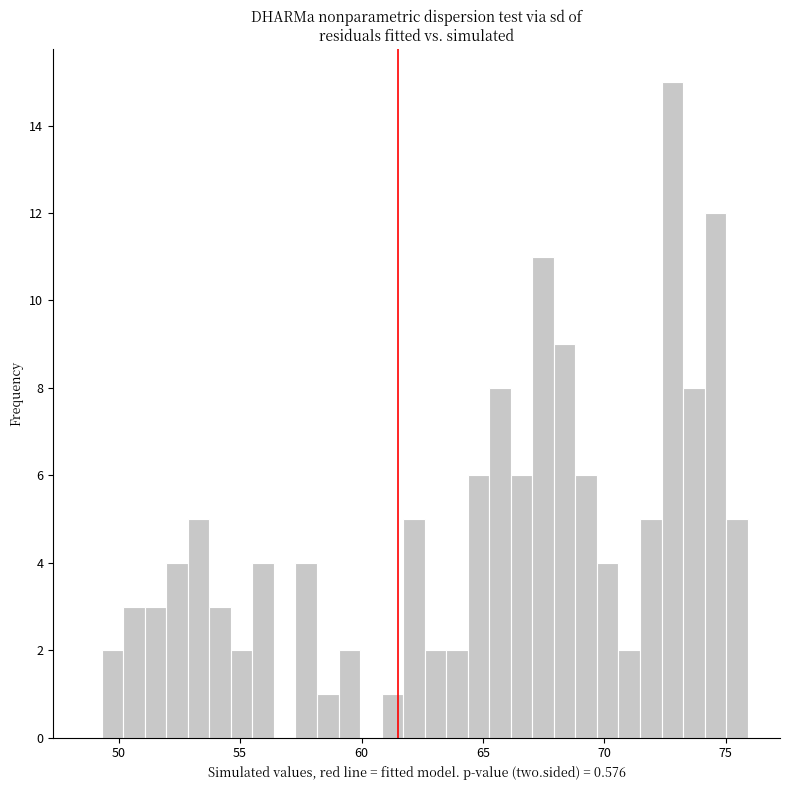

Around what value on the x-axis is the tallest bar? Give the approximate position of its centre, as read against the axis.

73.0